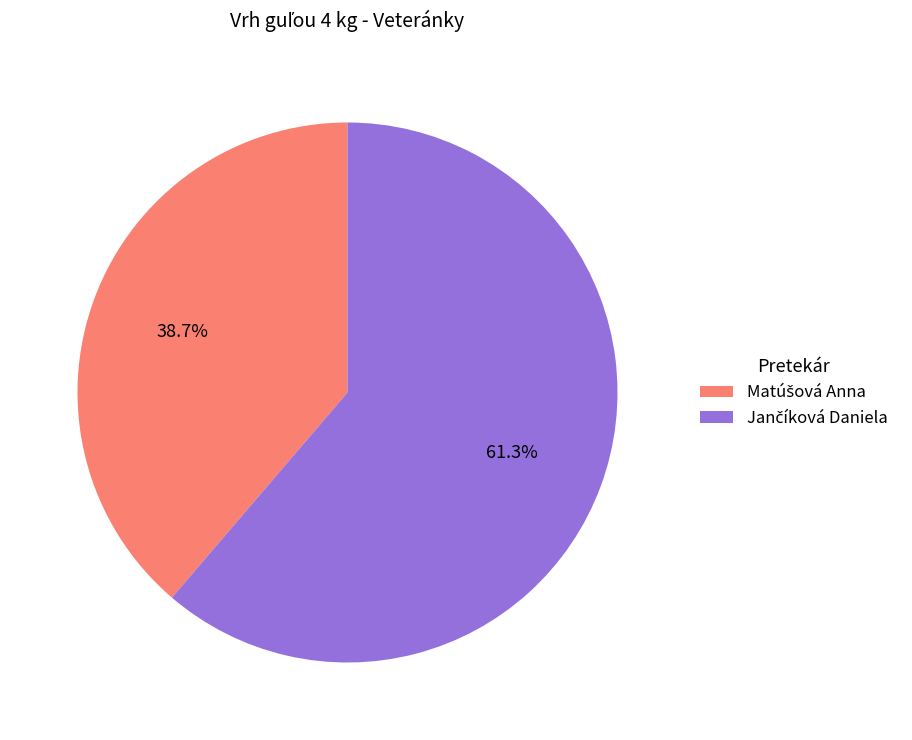

Is there a majority slice in this chart?

Yes